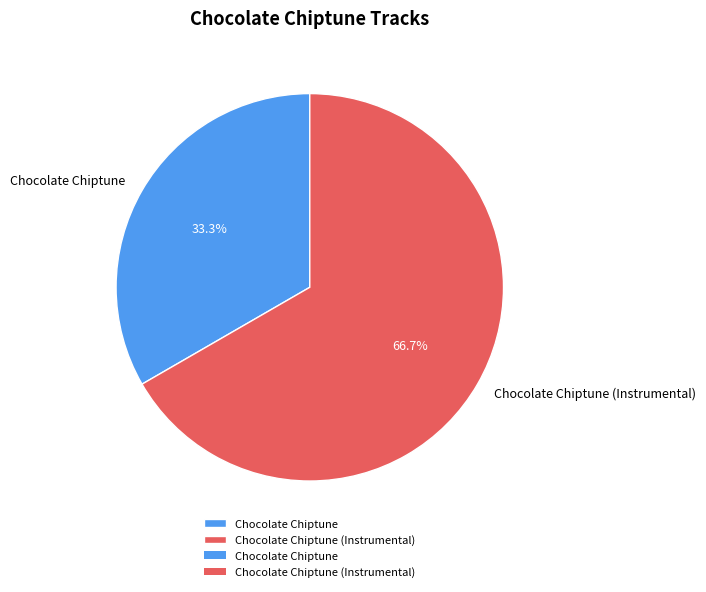

Does Chocolate Chiptune account for over 50% of the chart?

No